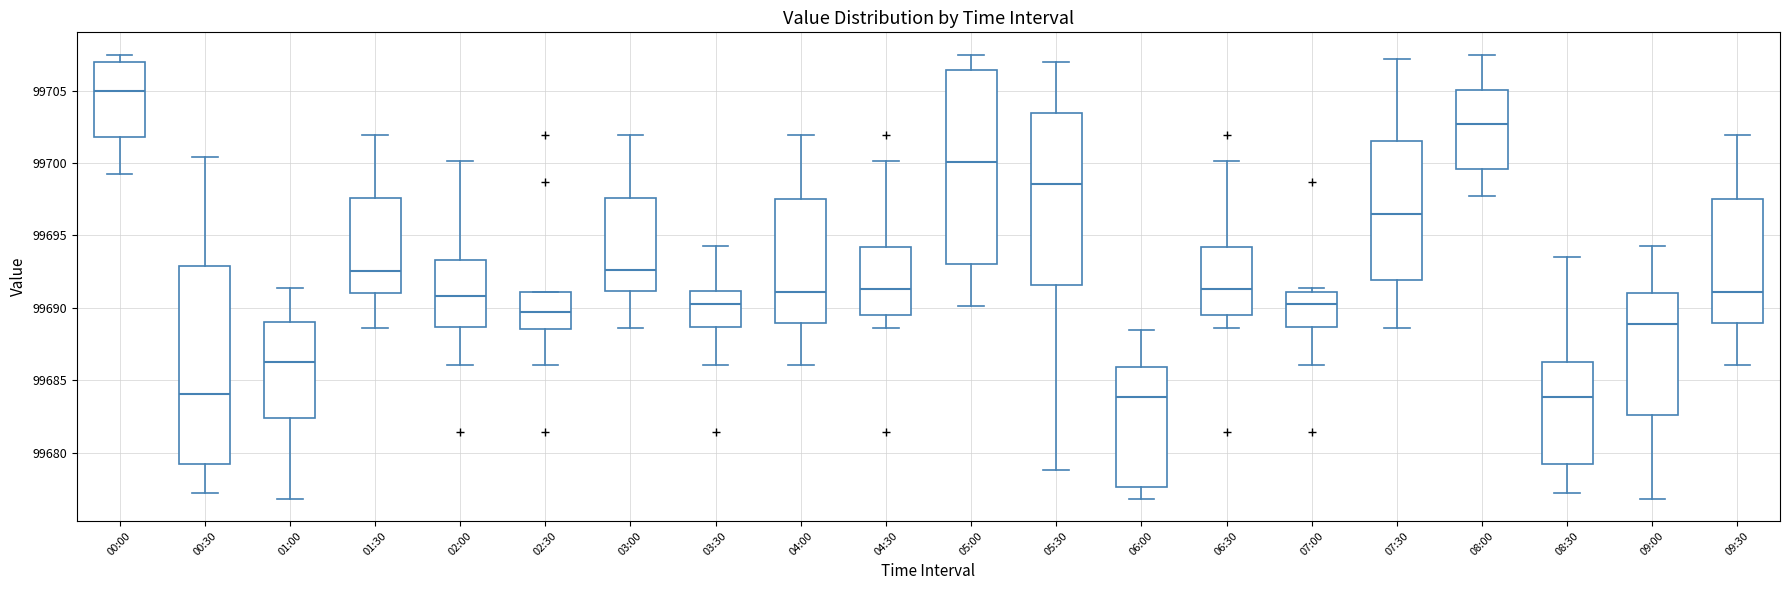

Reading left to right, transcribe this box plot: for each box, give where its median line is, the range the box spans, and where its two whiskers end, as read against the y-axis. The values are not printed on the chart, so give them approximately, as read against the axis.

00:00: median 99705.0, box 99702.0 to 99707.0, whiskers 99699.0 to 99707.5
00:30: median 99684.0, box 99679.0 to 99693.0, whiskers 99677.0 to 99700.5
01:00: median 99686.5, box 99682.5 to 99689.0, whiskers 99677.0 to 99691.5
01:30: median 99692.5, box 99691.0 to 99697.5, whiskers 99688.5 to 99702.0
02:00: median 99691.0, box 99688.5 to 99693.5, whiskers 99686.0 to 99700.0
02:30: median 99689.5, box 99688.5 to 99691.0, whiskers 99686.0 to 99691.0
03:00: median 99692.5, box 99691.0 to 99697.5, whiskers 99688.5 to 99702.0
03:30: median 99690.5, box 99688.5 to 99691.0, whiskers 99686.0 to 99694.5
04:00: median 99691.0, box 99689.0 to 99697.5, whiskers 99686.0 to 99702.0
04:30: median 99691.5, box 99689.5 to 99694.0, whiskers 99688.5 to 99700.0
05:00: median 99700.0, box 99693.0 to 99706.5, whiskers 99690.0 to 99707.5
05:30: median 99698.5, box 99691.5 to 99703.5, whiskers 99679.0 to 99707.0
06:00: median 99684.0, box 99677.5 to 99686.0, whiskers 99677.0 to 99688.5
06:30: median 99691.5, box 99689.5 to 99694.0, whiskers 99688.5 to 99700.0
07:00: median 99690.5, box 99688.5 to 99691.0, whiskers 99686.0 to 99691.5
07:30: median 99696.5, box 99692.0 to 99701.5, whiskers 99688.5 to 99707.0
08:00: median 99702.5, box 99699.5 to 99705.0, whiskers 99697.5 to 99707.5
08:30: median 99684.0, box 99679.0 to 99686.5, whiskers 99677.0 to 99693.5
09:00: median 99689.0, box 99682.5 to 99691.0, whiskers 99677.0 to 99694.5
09:30: median 99691.0, box 99689.0 to 99697.5, whiskers 99686.0 to 99702.0